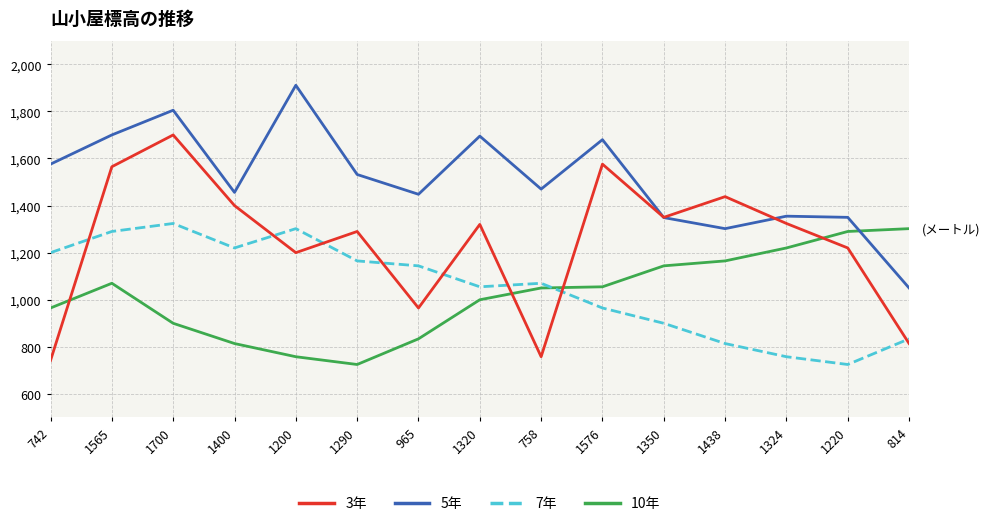

How many lines are shown in the chart?

4